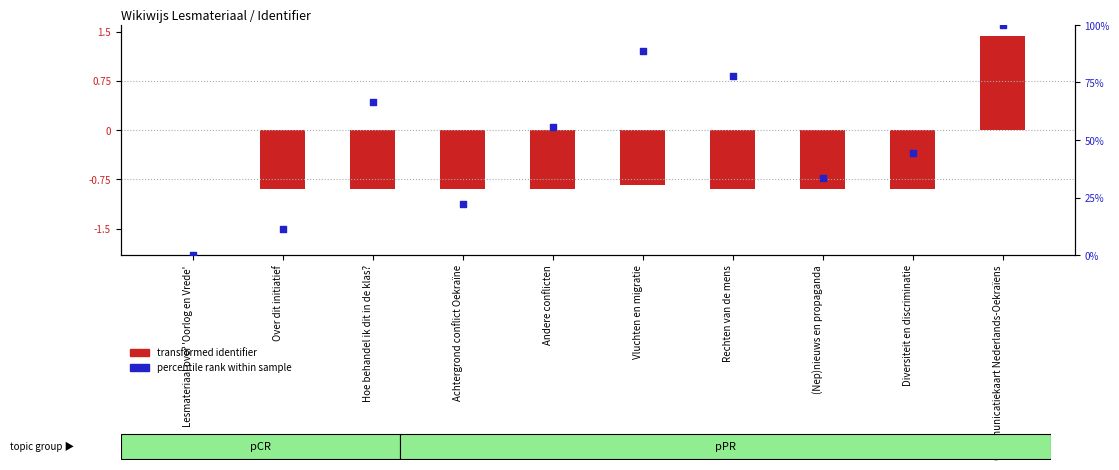

Which series has the largest Y range (max minus min)?

percentile rank within sample